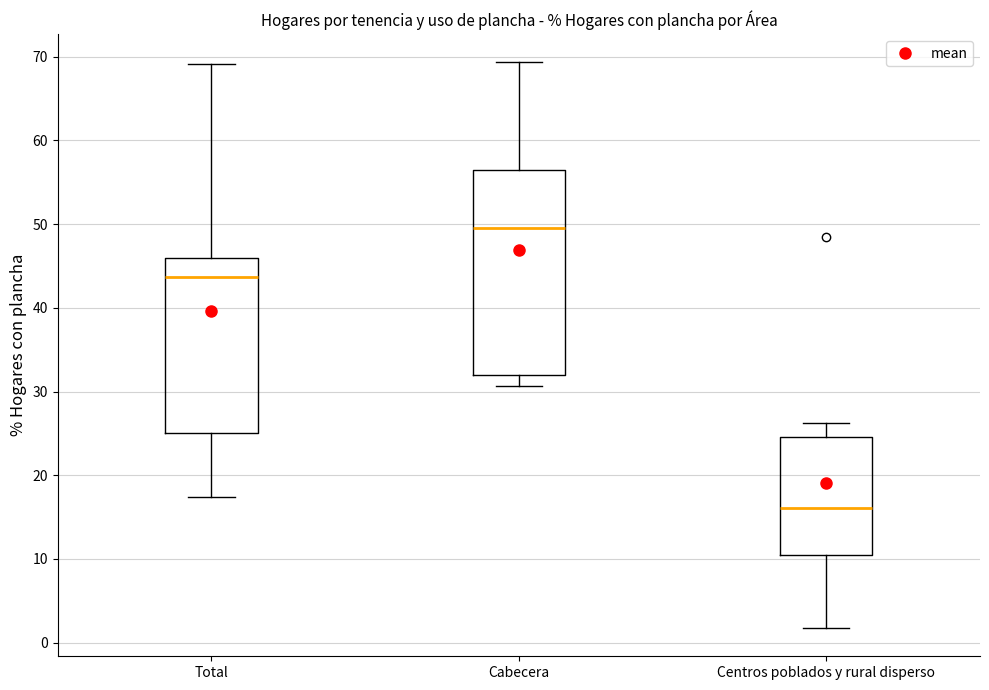

Where does the upper whisker of the box for Centros poblados y rural disperso end on the y-axis? The values are not printed on the chart, so give them approximately, as read against the axis.

26